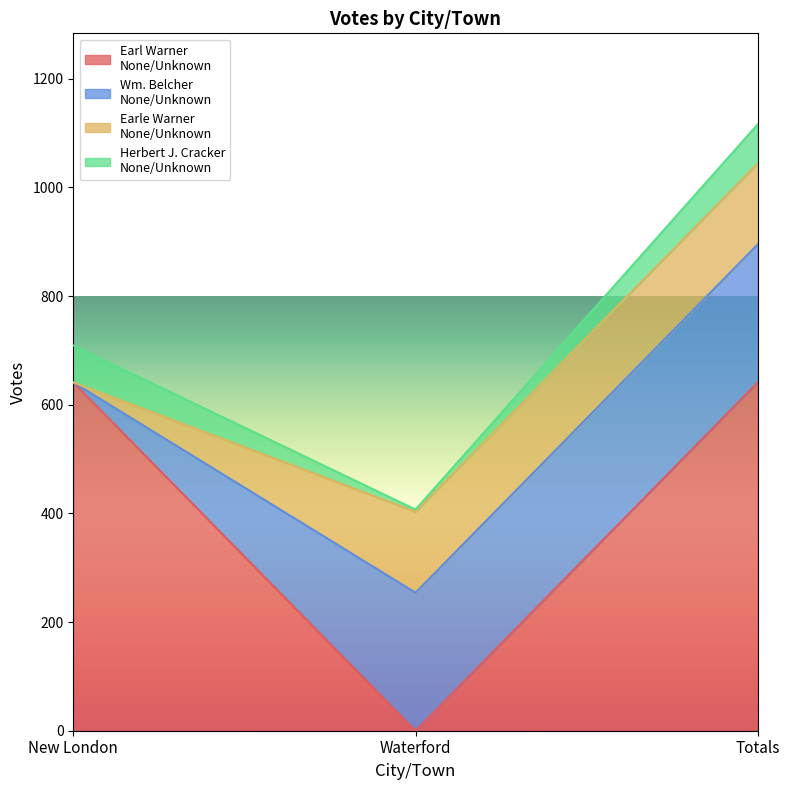

Which series has the largest total across all categories?

Earl Warner
None/Unknown